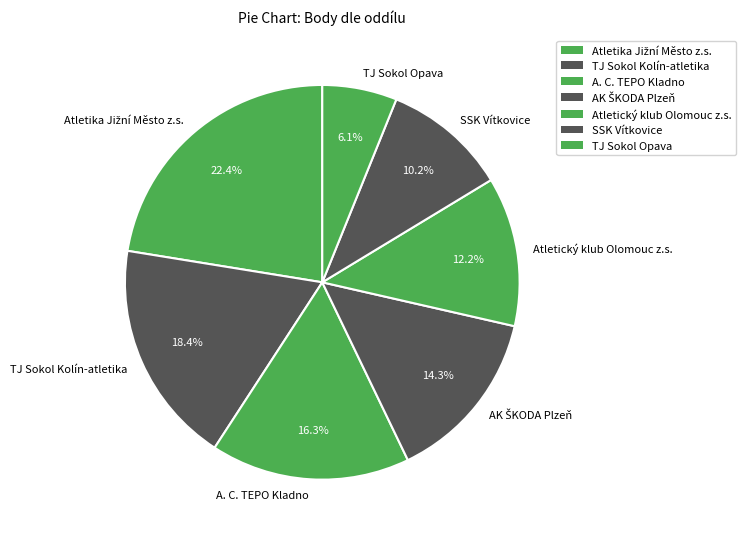

What portion of the pie excludes Atletický klub Olomouc z.s.?

87.8%